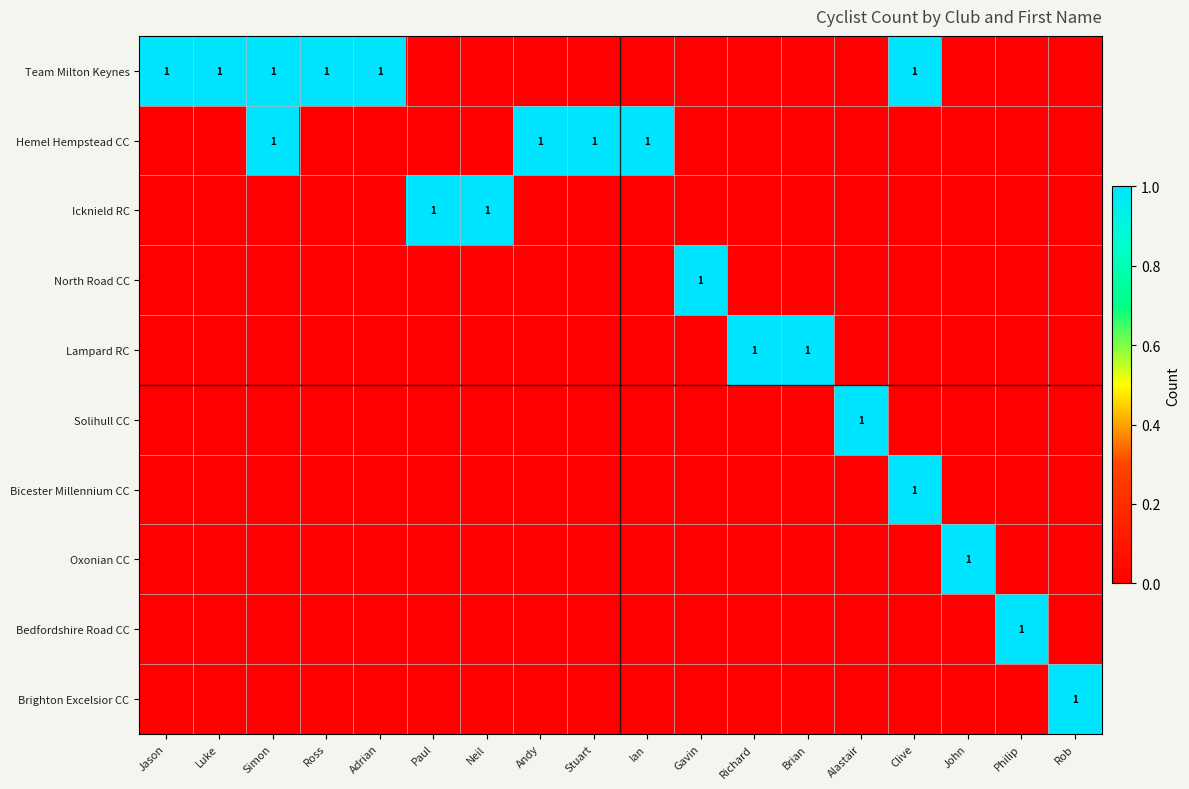

Is the value of Hemel Hempstead CC at Andy greater than the value of Bedfordshire Road CC at Philip?

No